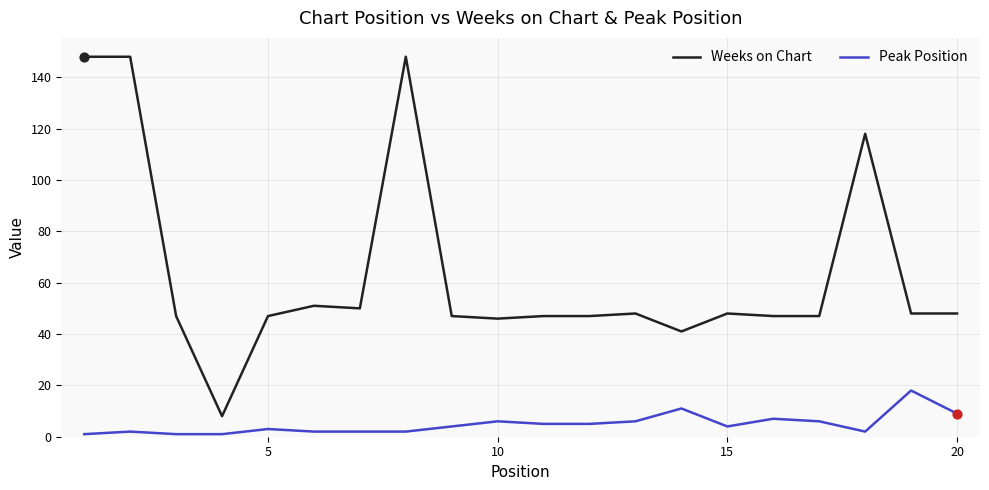

Which series has the largest total across all categories?

Weeks on Chart